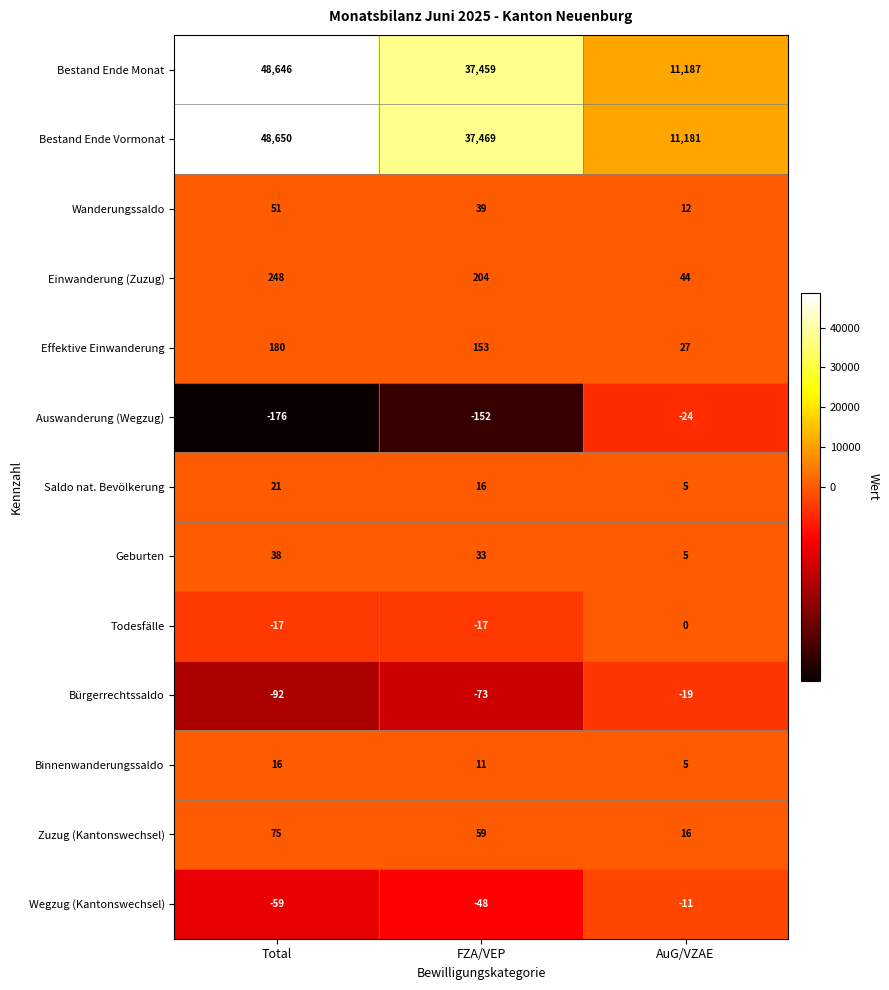

What is the lowest value of the Auswanderung (Wegzug) series?

-176